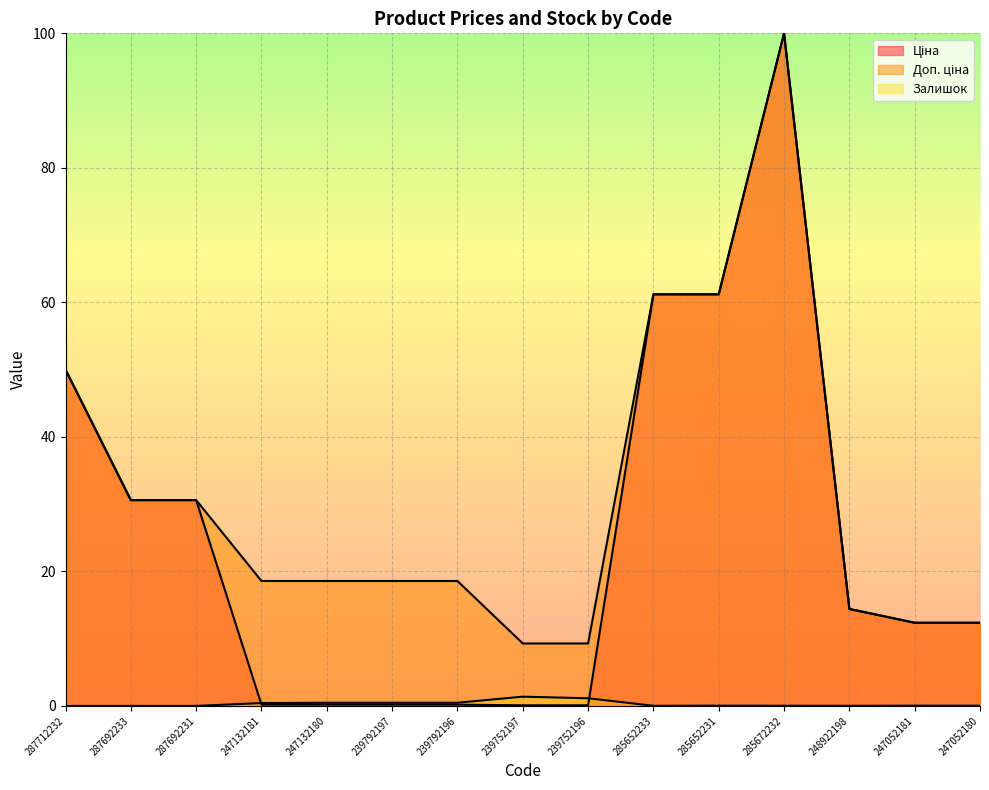

What is the maximum value for Залишок?

1.4